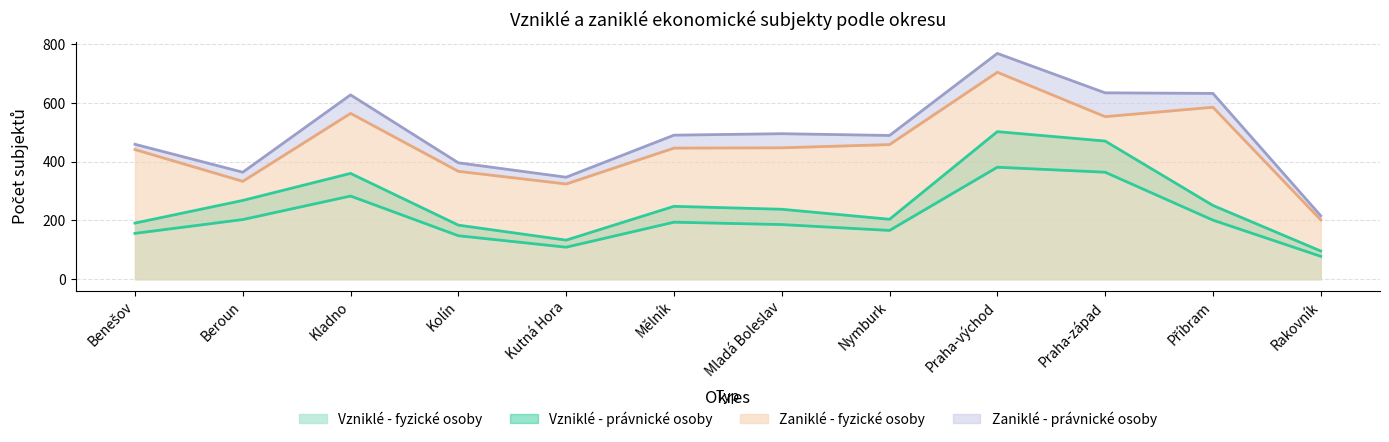

Read the Zaniklé - fyzické osoby value at Beroun.

333